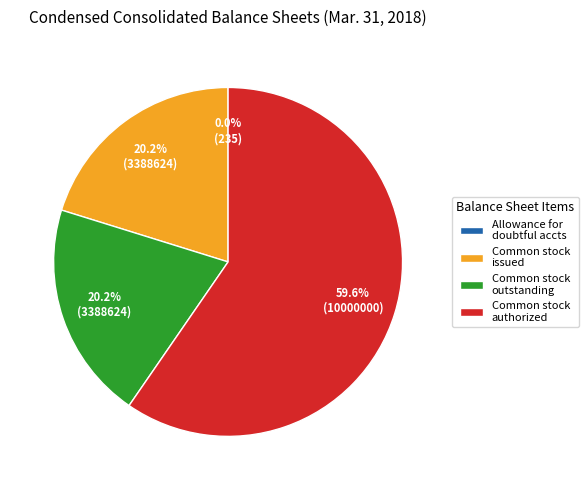

Do Common stock outstanding and Common stock issued together represent more than half of the pie?

No